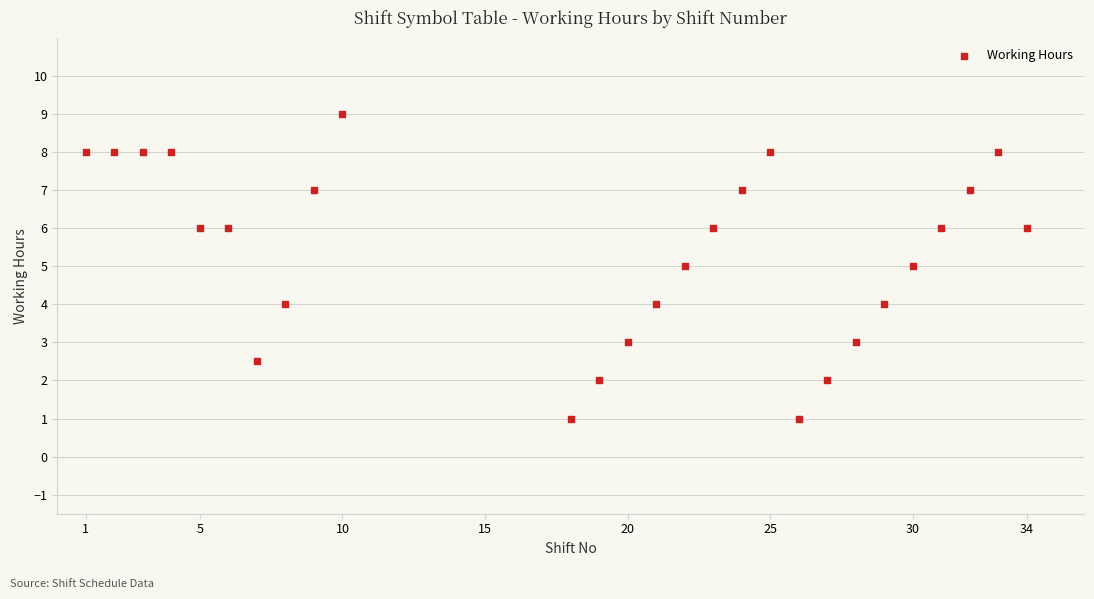

What is the range of Y values (max minus min)?

8.0